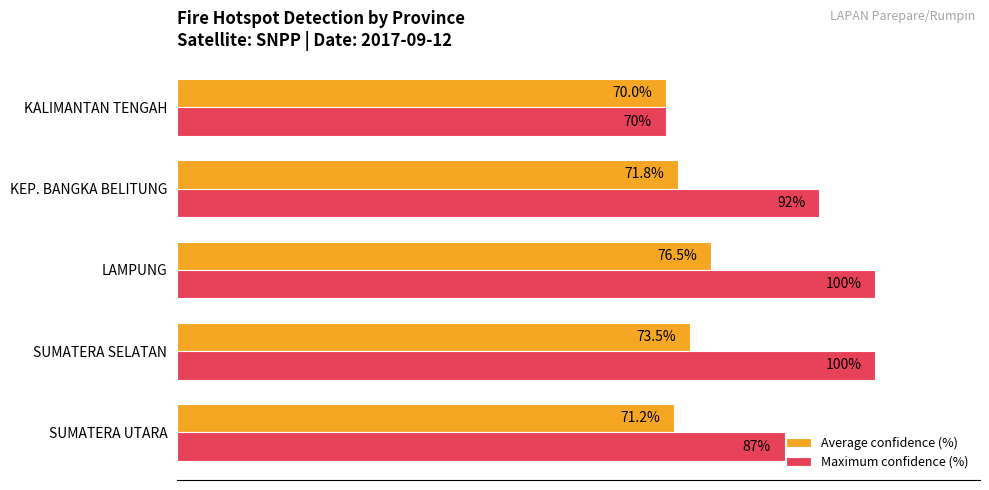

Which series has the largest total across all categories?

Maximum confidence (%)